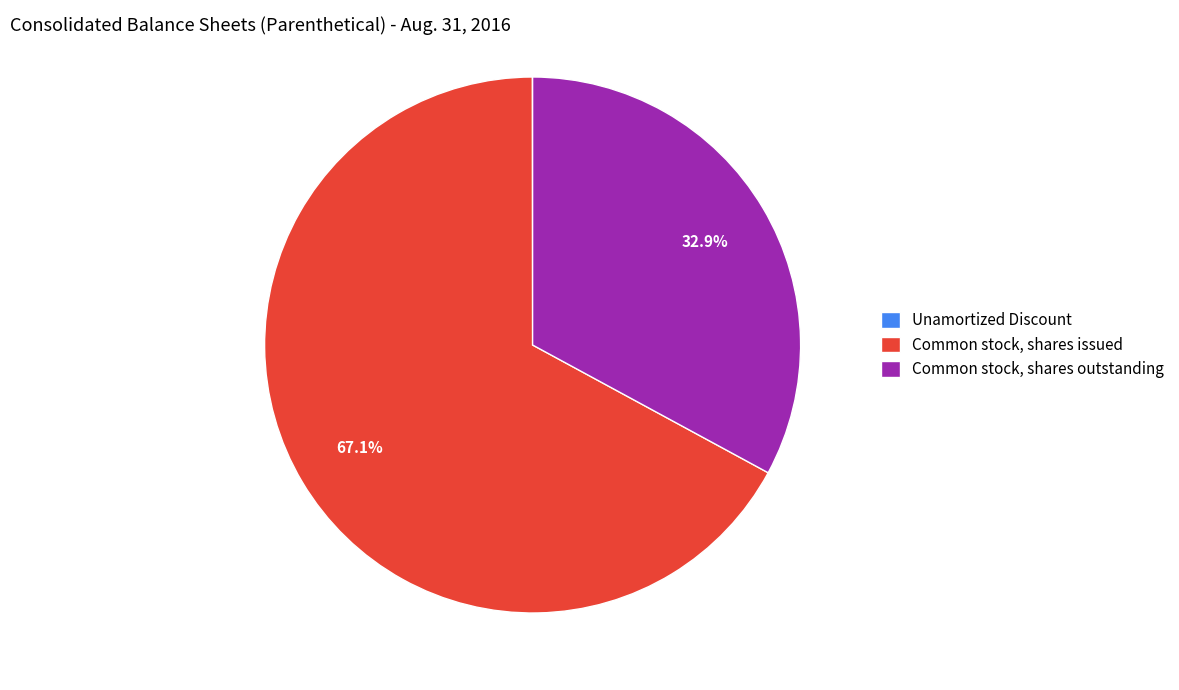

What percentage is the Common stock, shares issued slice, to the nearest percent?

67%